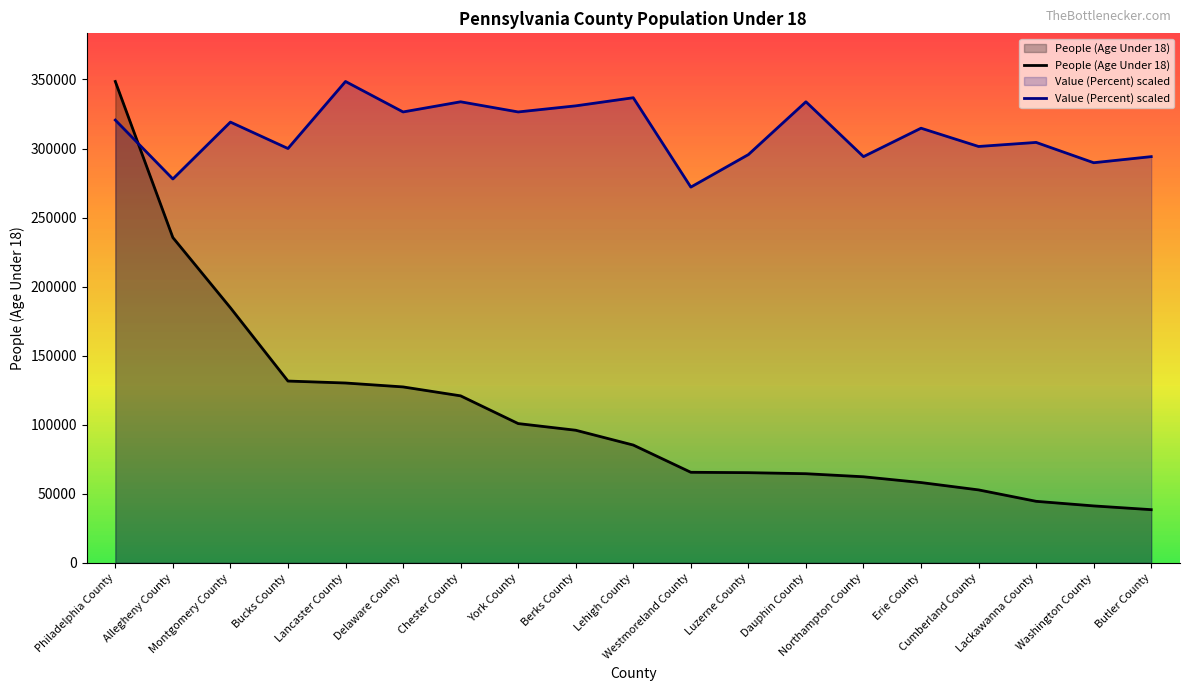

In Value (Percent) scaled, how many points are lower than both neighbors (excluding endpoints)?

8